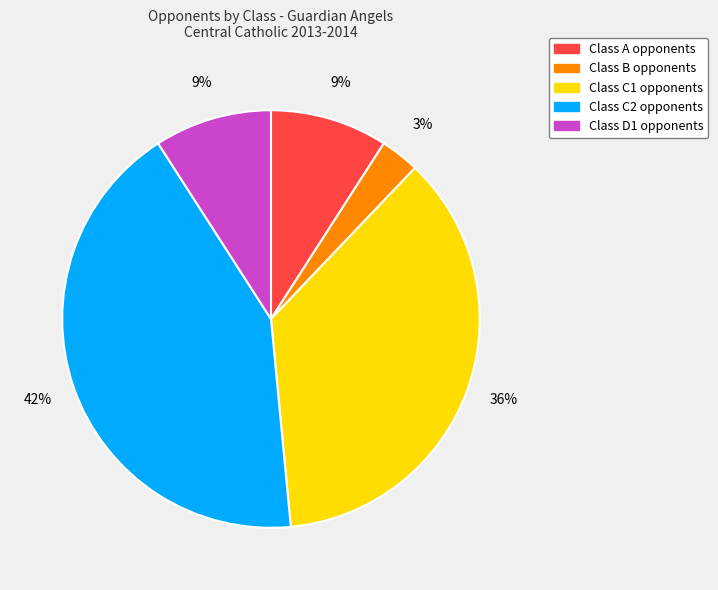

To the nearest percent, what is the average slice percentage?

20%